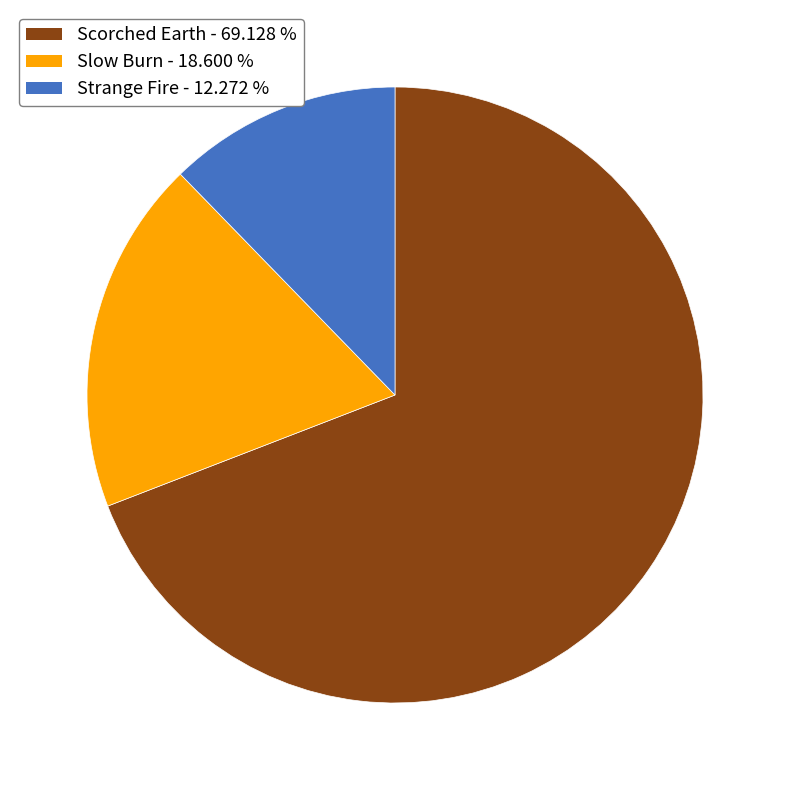

What is the ratio of the value at Strange Fire to the value at Slow Burn?

0.7